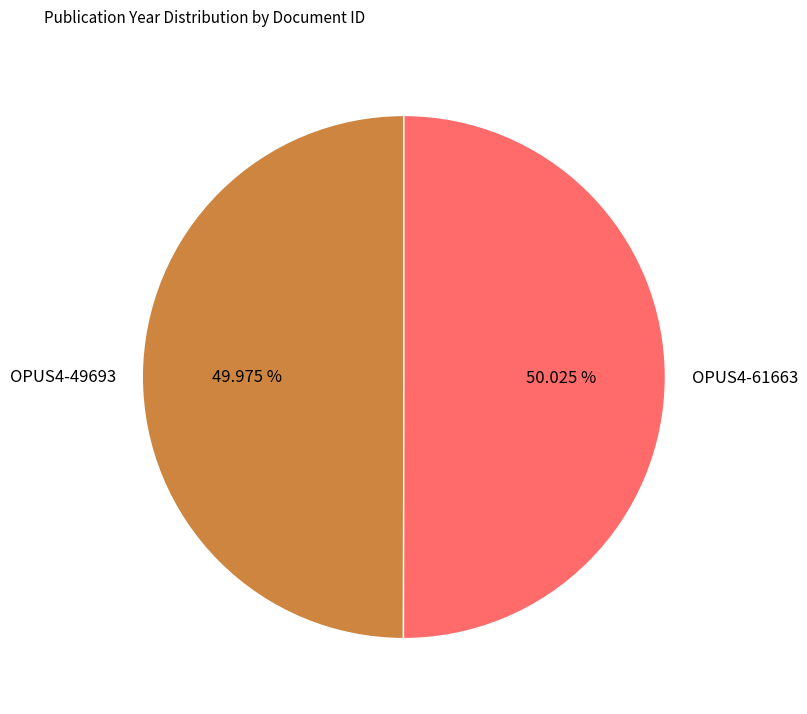

Is there a majority slice in this chart?

Yes